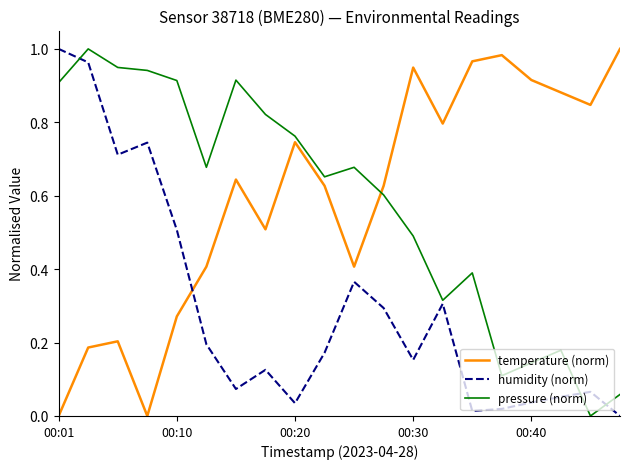

How many times do humidity (norm) and temperature (norm) cross each other?

1